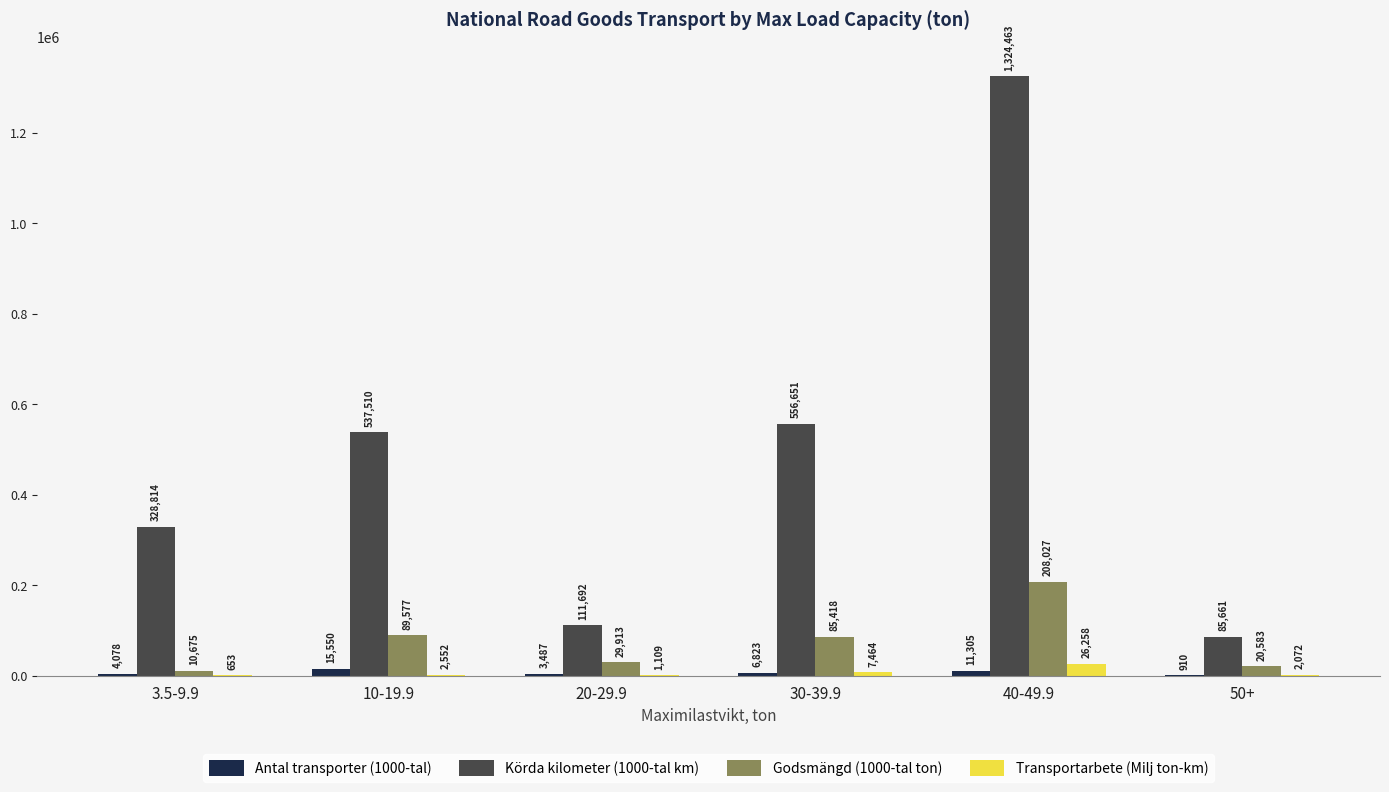

At which category is the sum across all series the highest?

40-49.9